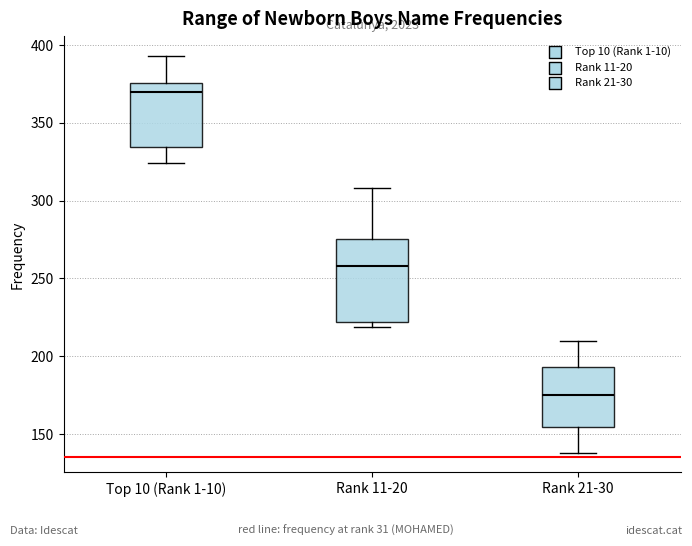

Which box's median line is the highest?

Top 10 (Rank 1-10)